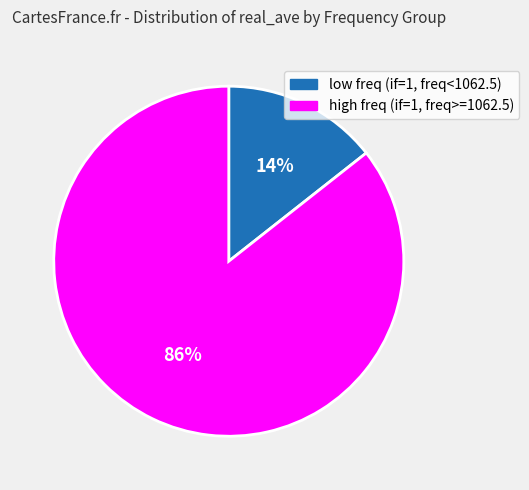

True or false: high freq (if=1, freq>=1062.5) accounts for 71% of the total.

False